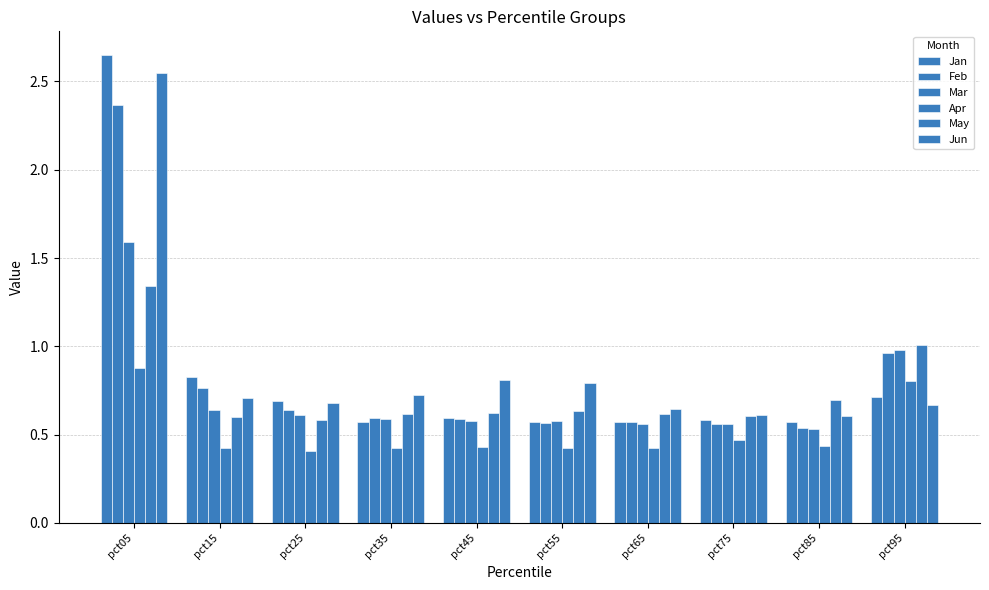

Reading left to right, transcribe all the data shown in this chart.

Jan: 2.7	0.8	0.7	0.6	0.6	0.6	0.6	0.6	0.6	0.7
Feb: 2.4	0.8	0.6	0.6	0.6	0.6	0.6	0.6	0.5	1.0
Mar: 1.6	0.6	0.6	0.6	0.6	0.6	0.6	0.6	0.5	1.0
Apr: 0.9	0.4	0.4	0.4	0.4	0.4	0.4	0.5	0.4	0.8
May: 1.3	0.6	0.6	0.6	0.6	0.6	0.6	0.6	0.7	1.0
Jun: 2.6	0.7	0.7	0.7	0.8	0.8	0.6	0.6	0.6	0.7